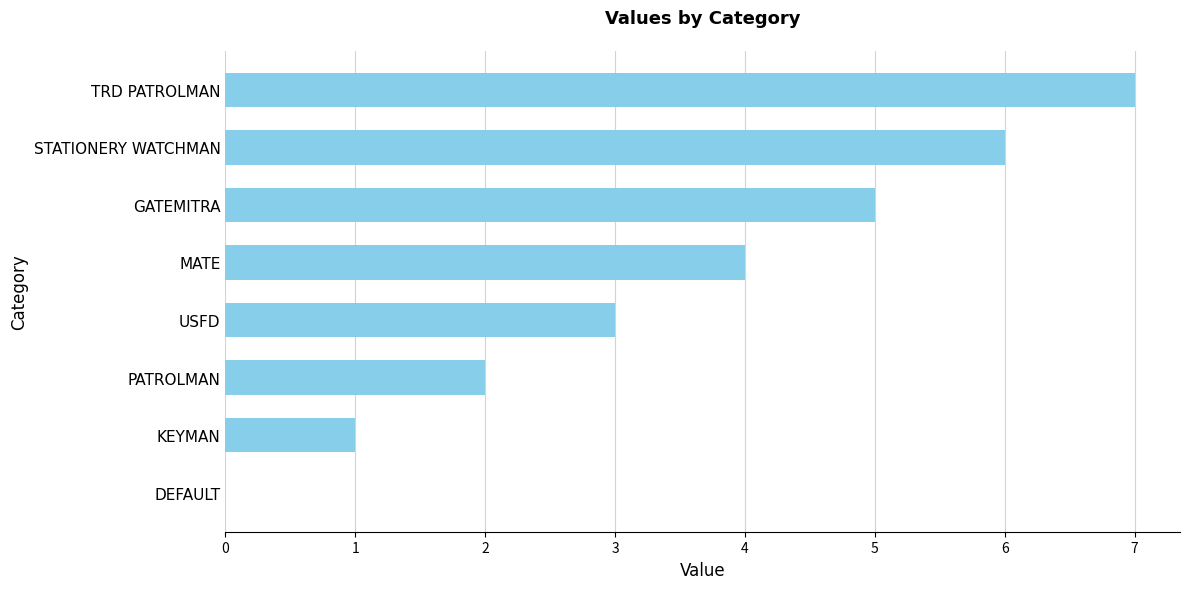

Where is the data nearest to the value 3?

USFD